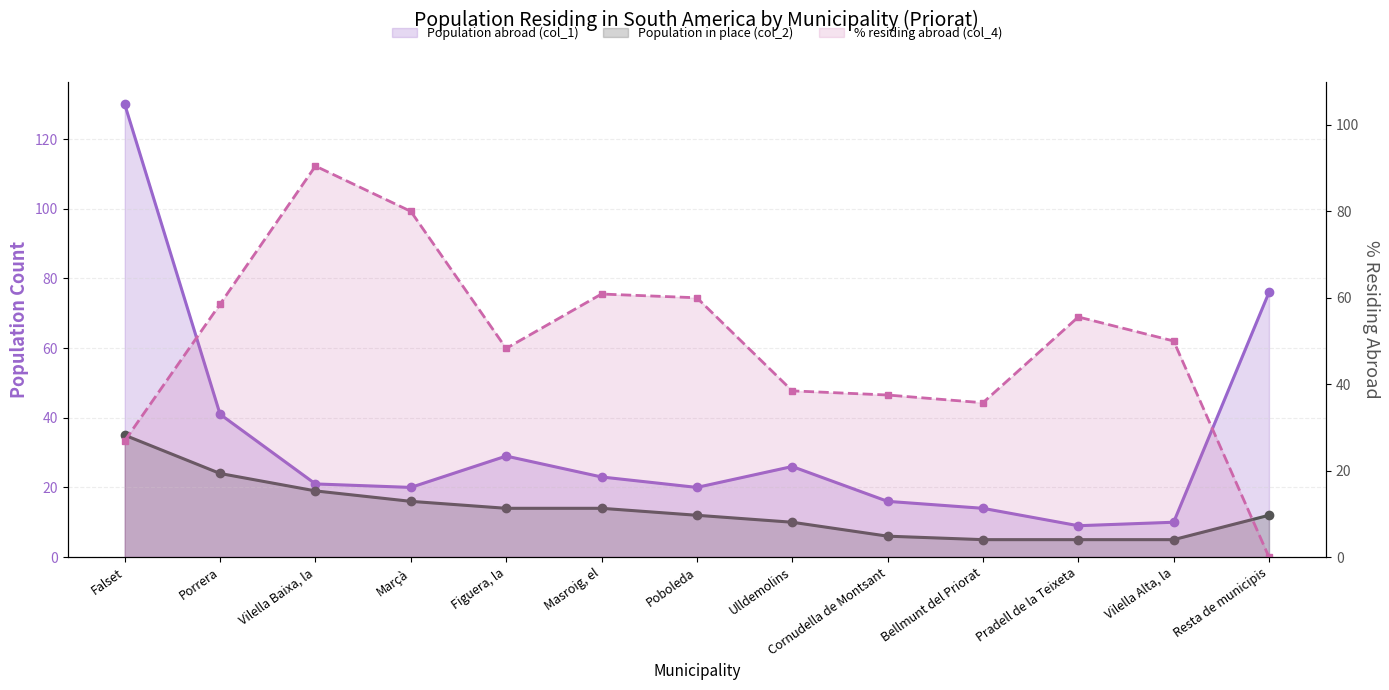

Is it true that % residing abroad (col_4) equals 81.2 at Pradell de la Teixeta?

False